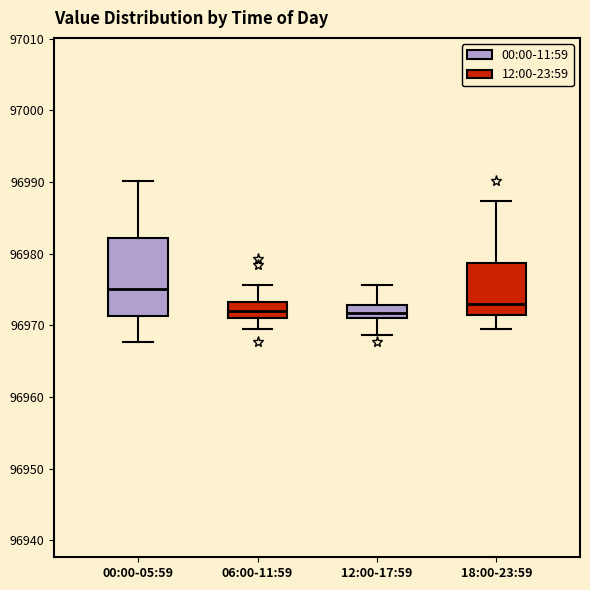

Reading left to right, transcribe this box plot: for each box, give where its median line is, the range the box spans, and where its two whiskers end, as read against the y-axis. The values are not printed on the chart, so give them approximately, as read against the axis.

00:00-05:59: median 96975, box 96971 to 96982, whiskers 96968 to 96990
06:00-11:59: median 96972, box 96971 to 96973, whiskers 96969 to 96976
12:00-17:59: median 96972, box 96971 to 96973, whiskers 96969 to 96976
18:00-23:59: median 96973, box 96971 to 96979, whiskers 96969 to 96987